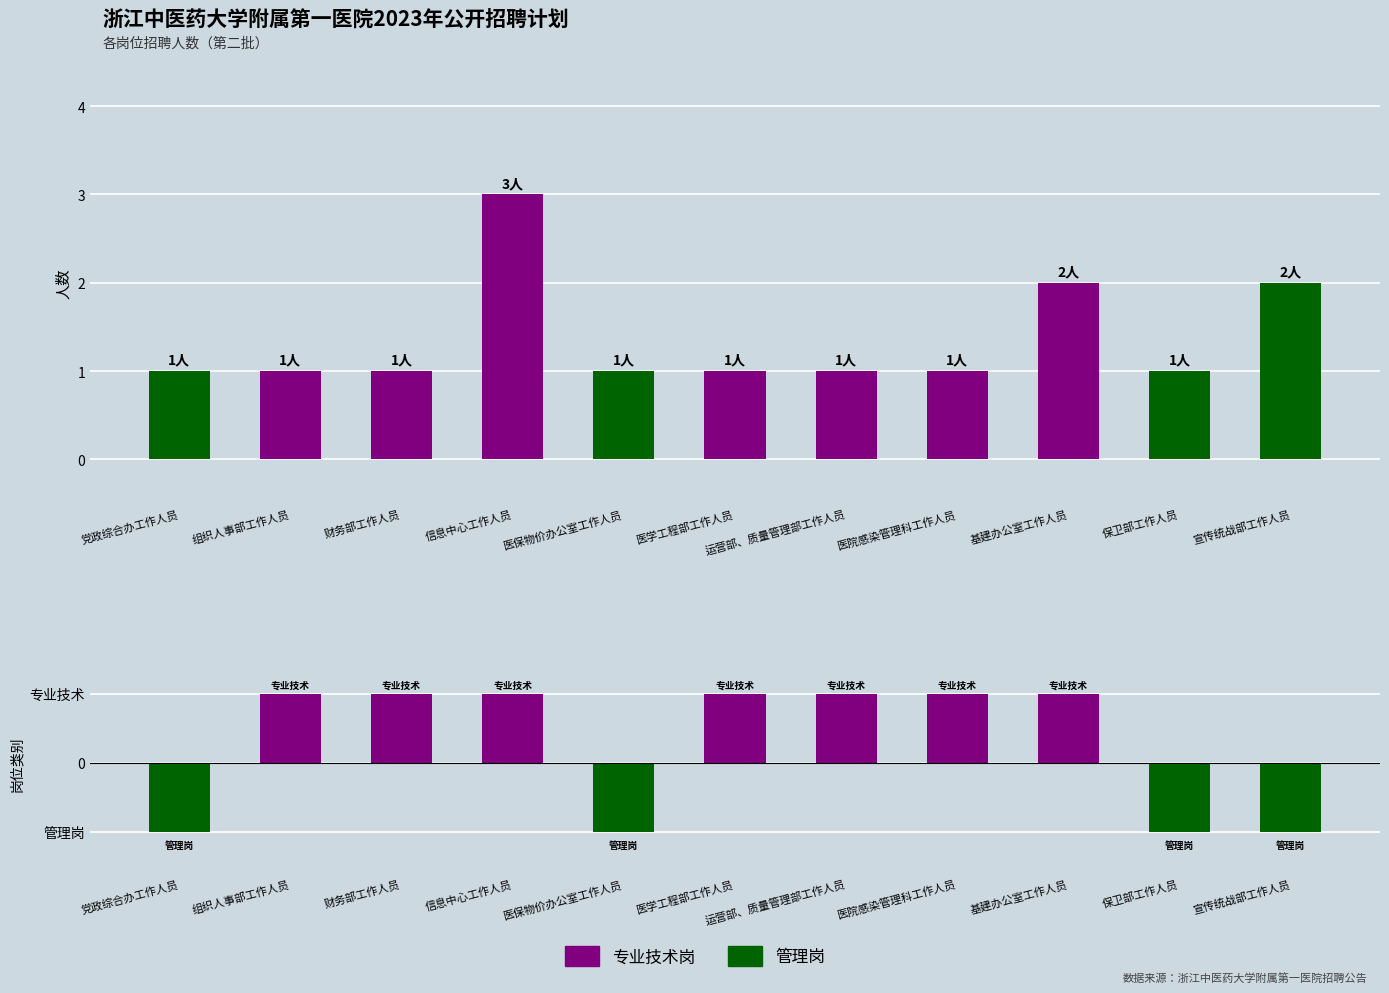

At which label is 岗位类别代码 closest to 0?

党政综合办工作人员